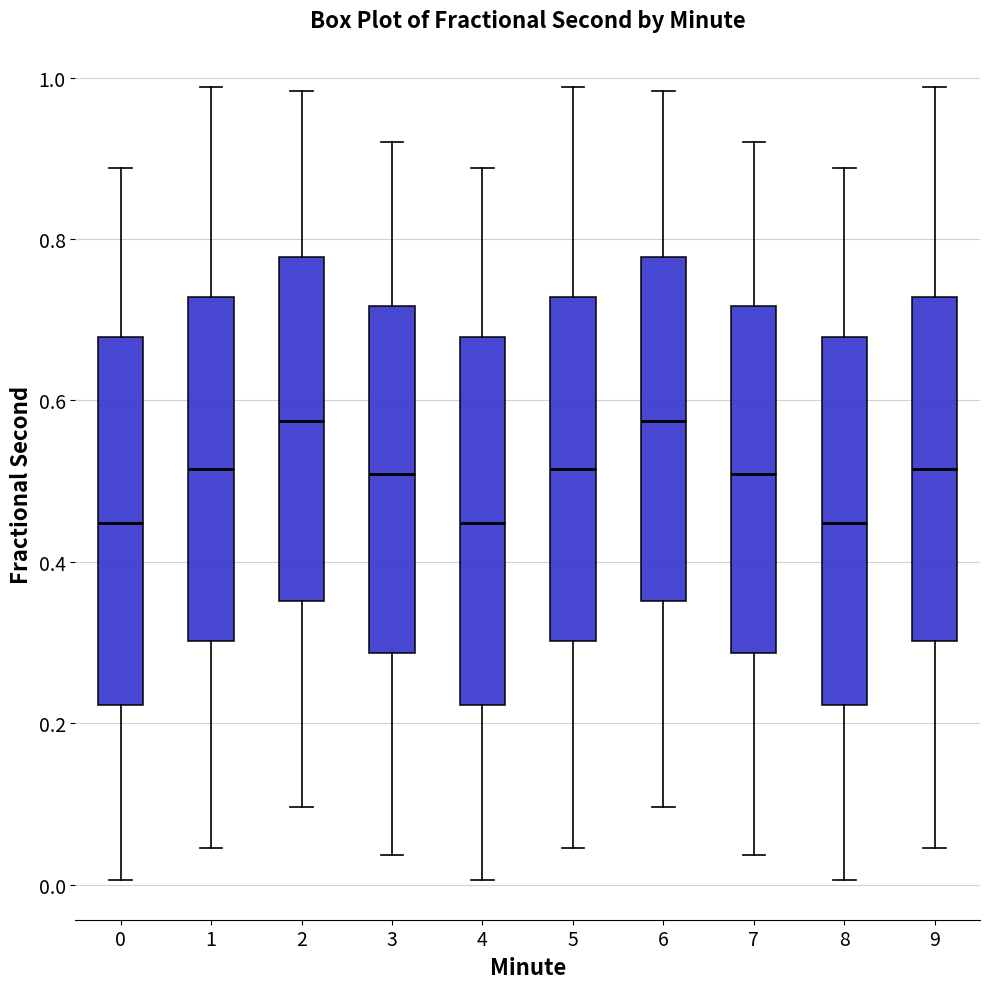

Reading left to right, transcribe this box plot: for each box, give where its median line is, the range the box spans, and where its two whiskers end, as read against the y-axis. The values are not printed on the chart, so give them approximately, as read against the axis.

0: median 0.44, box 0.22 to 0.68, whiskers 0.00 to 0.88
1: median 0.52, box 0.30 to 0.72, whiskers 0.04 to 0.98
2: median 0.58, box 0.36 to 0.78, whiskers 0.10 to 0.98
3: median 0.50, box 0.28 to 0.72, whiskers 0.04 to 0.92
4: median 0.44, box 0.22 to 0.68, whiskers 0.00 to 0.88
5: median 0.52, box 0.30 to 0.72, whiskers 0.04 to 0.98
6: median 0.58, box 0.36 to 0.78, whiskers 0.10 to 0.98
7: median 0.50, box 0.28 to 0.72, whiskers 0.04 to 0.92
8: median 0.44, box 0.22 to 0.68, whiskers 0.00 to 0.88
9: median 0.52, box 0.30 to 0.72, whiskers 0.04 to 0.98